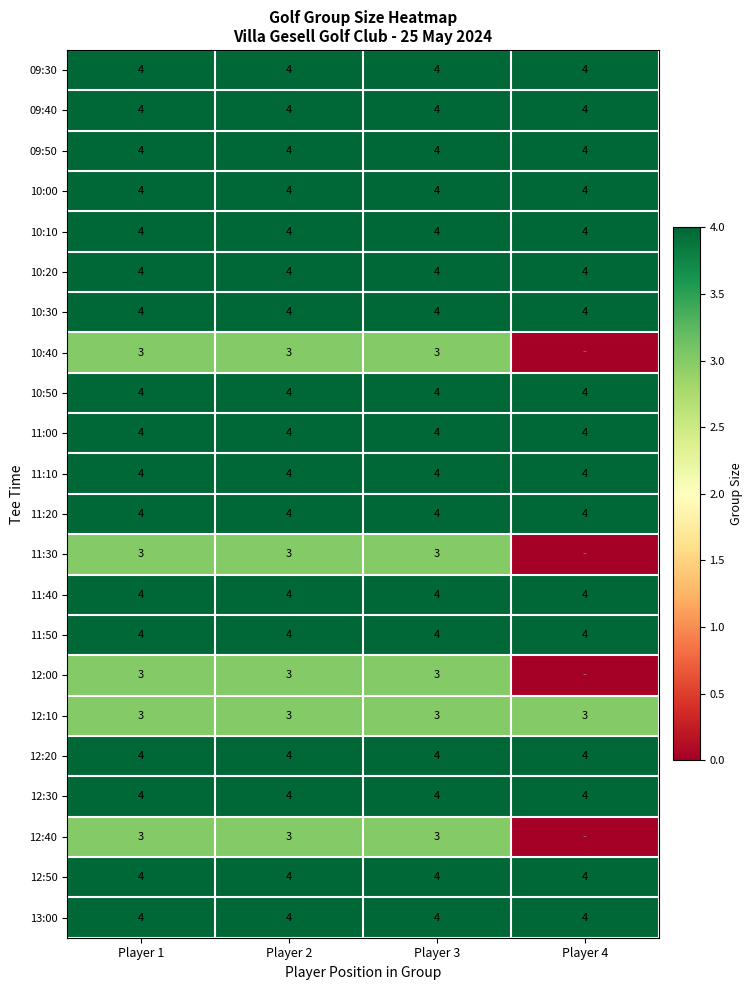

What is the highest value of the 10:30 series?

4